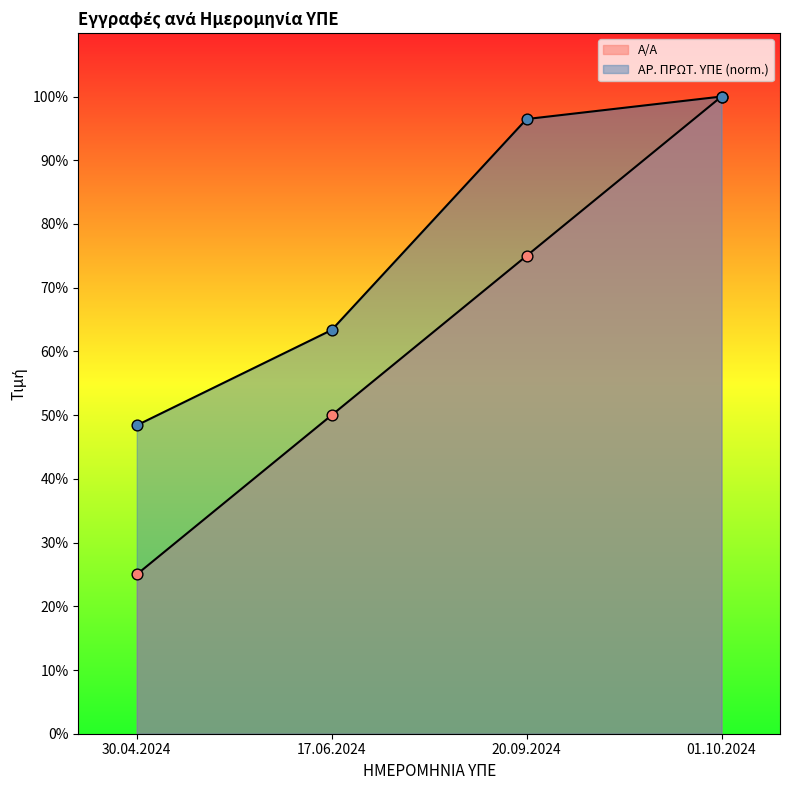

Which series contains the lowest Y value?

Α/Α